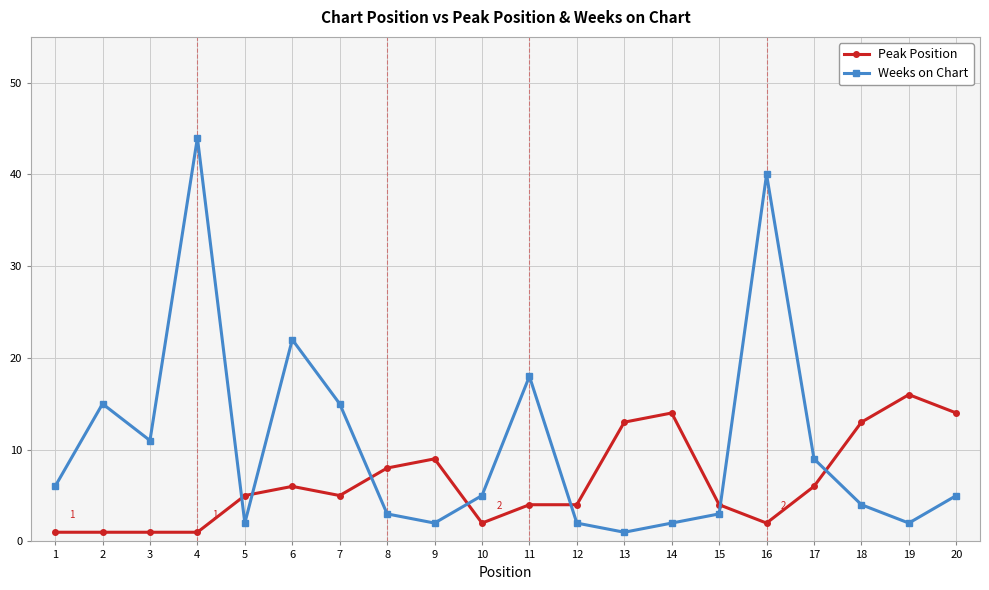

What is the lowest value of the Peak Position series?

1